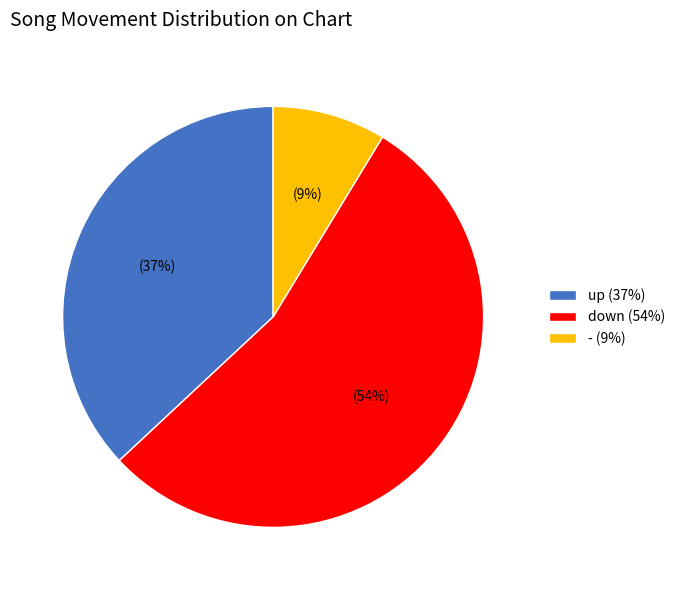

To the nearest percent, what percentage of the pie is up?

37%